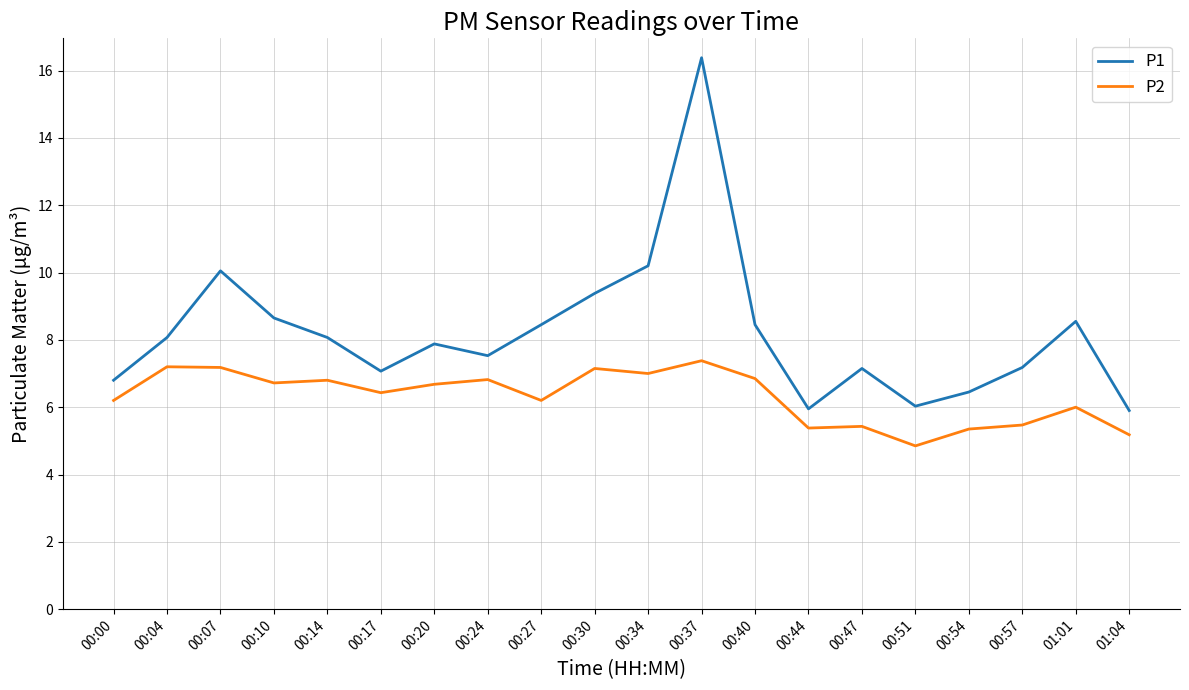

Is the value of P1 at 00:54 greater than the value of P2 at 00:27?

Yes